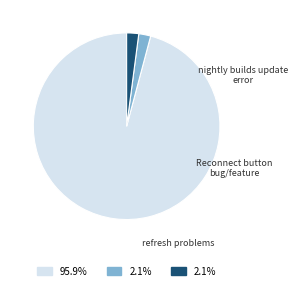

Between Reconnect button bug/feature and refresh problems, which is larger?

refresh problems